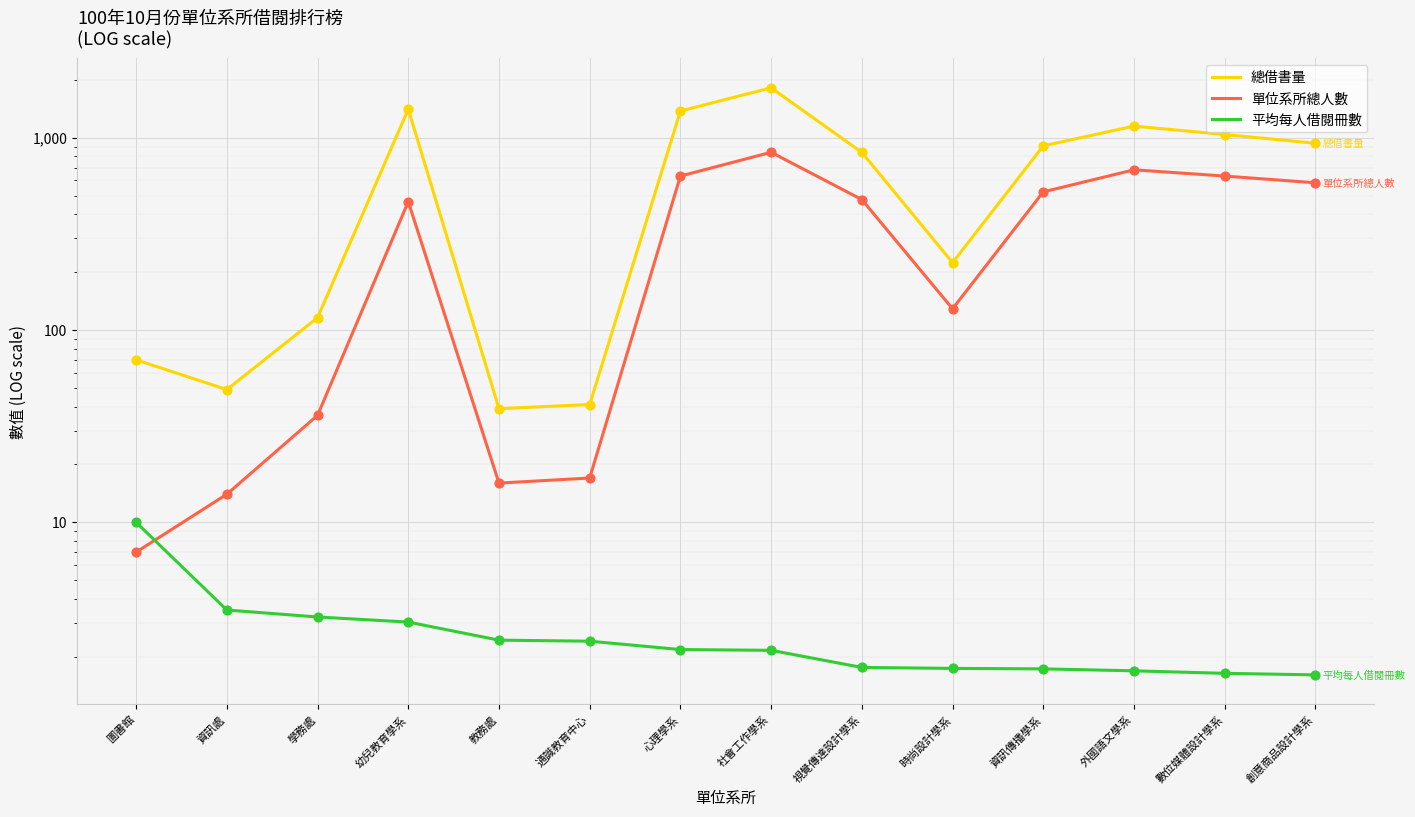

At which category is the sum across all series the highest?

社會工作學系